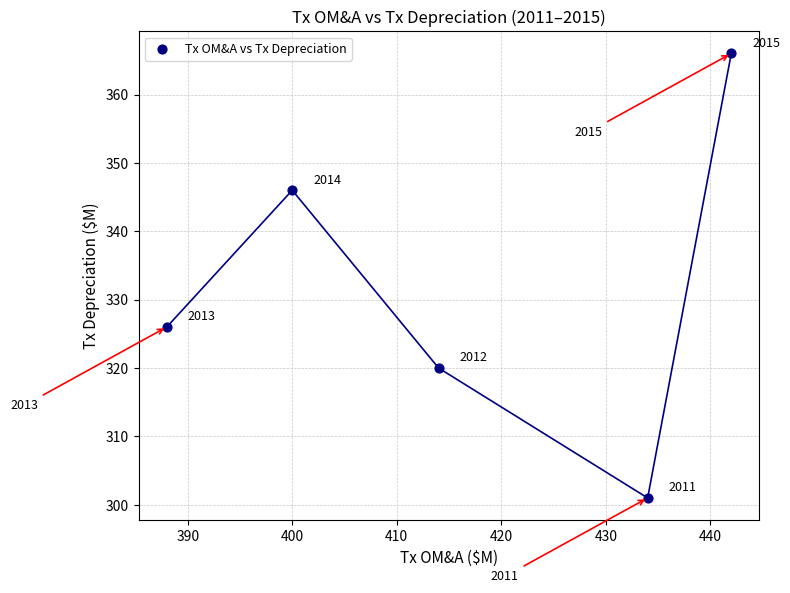

What Y value in the scatter plot is closest to 333?

326